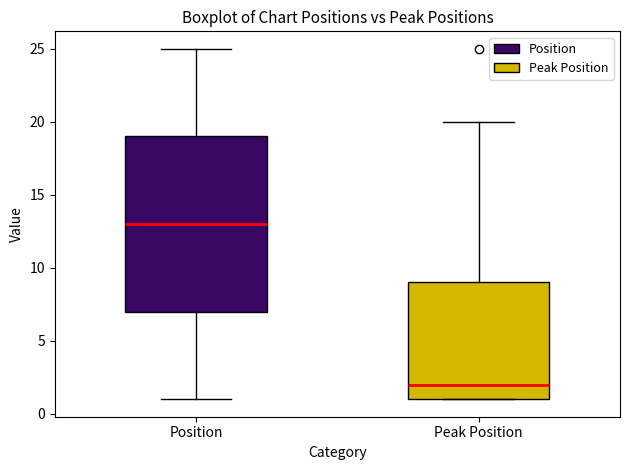

Comparing the boxes themselves (not the whiskers), which one is the tallest?

Position